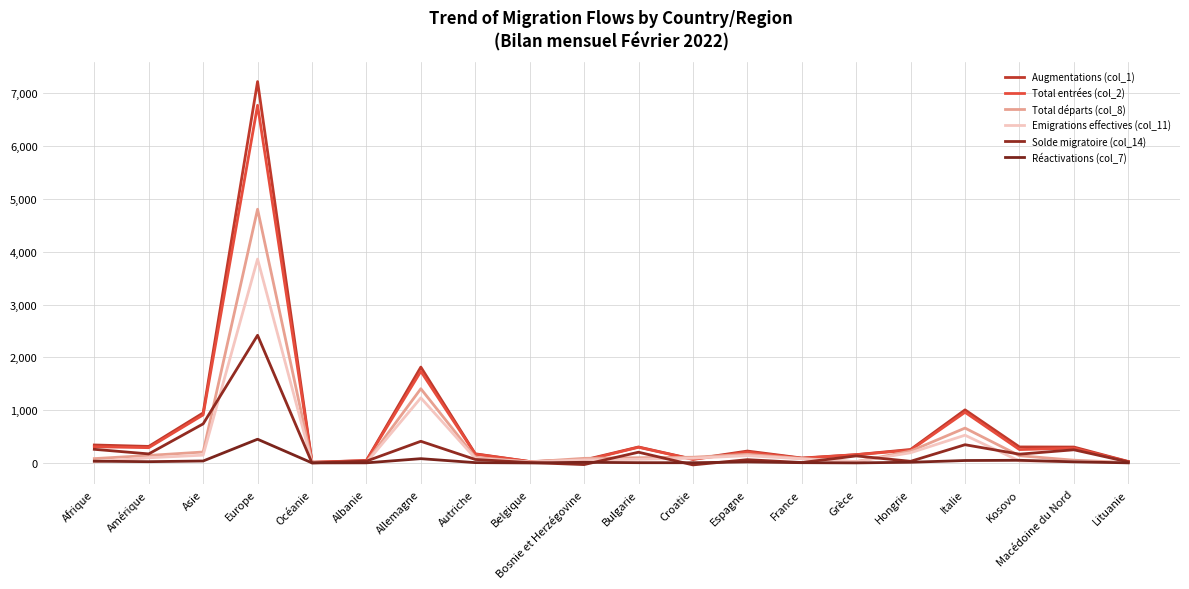

What is the average value of the Réactivations (col_7) series?

41